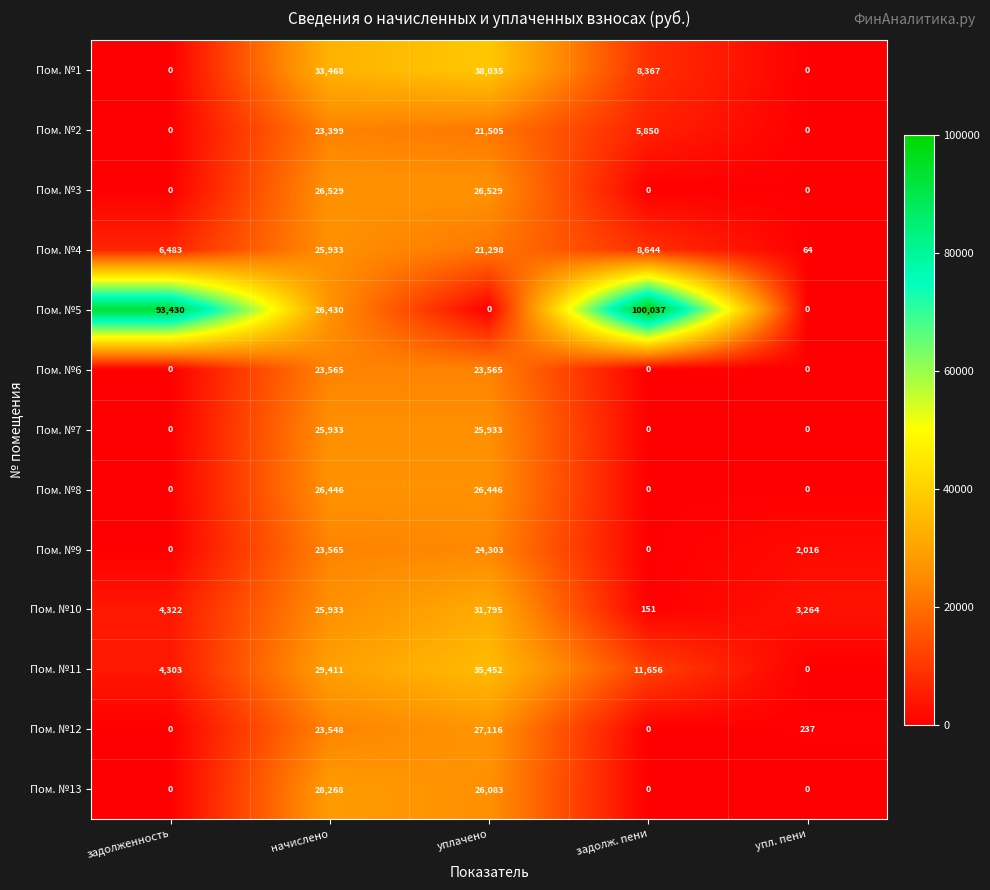

What is the difference between the second highest and second lowest values in the Пом. №5 series?

93430